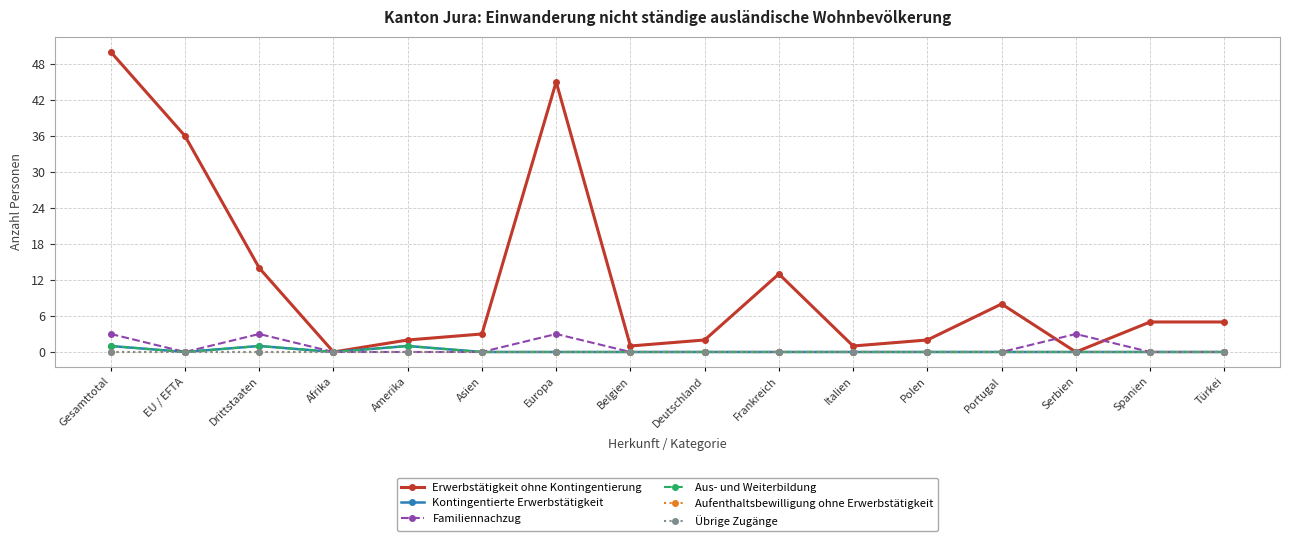

What is the label of the 12th point from the right?

Amerika